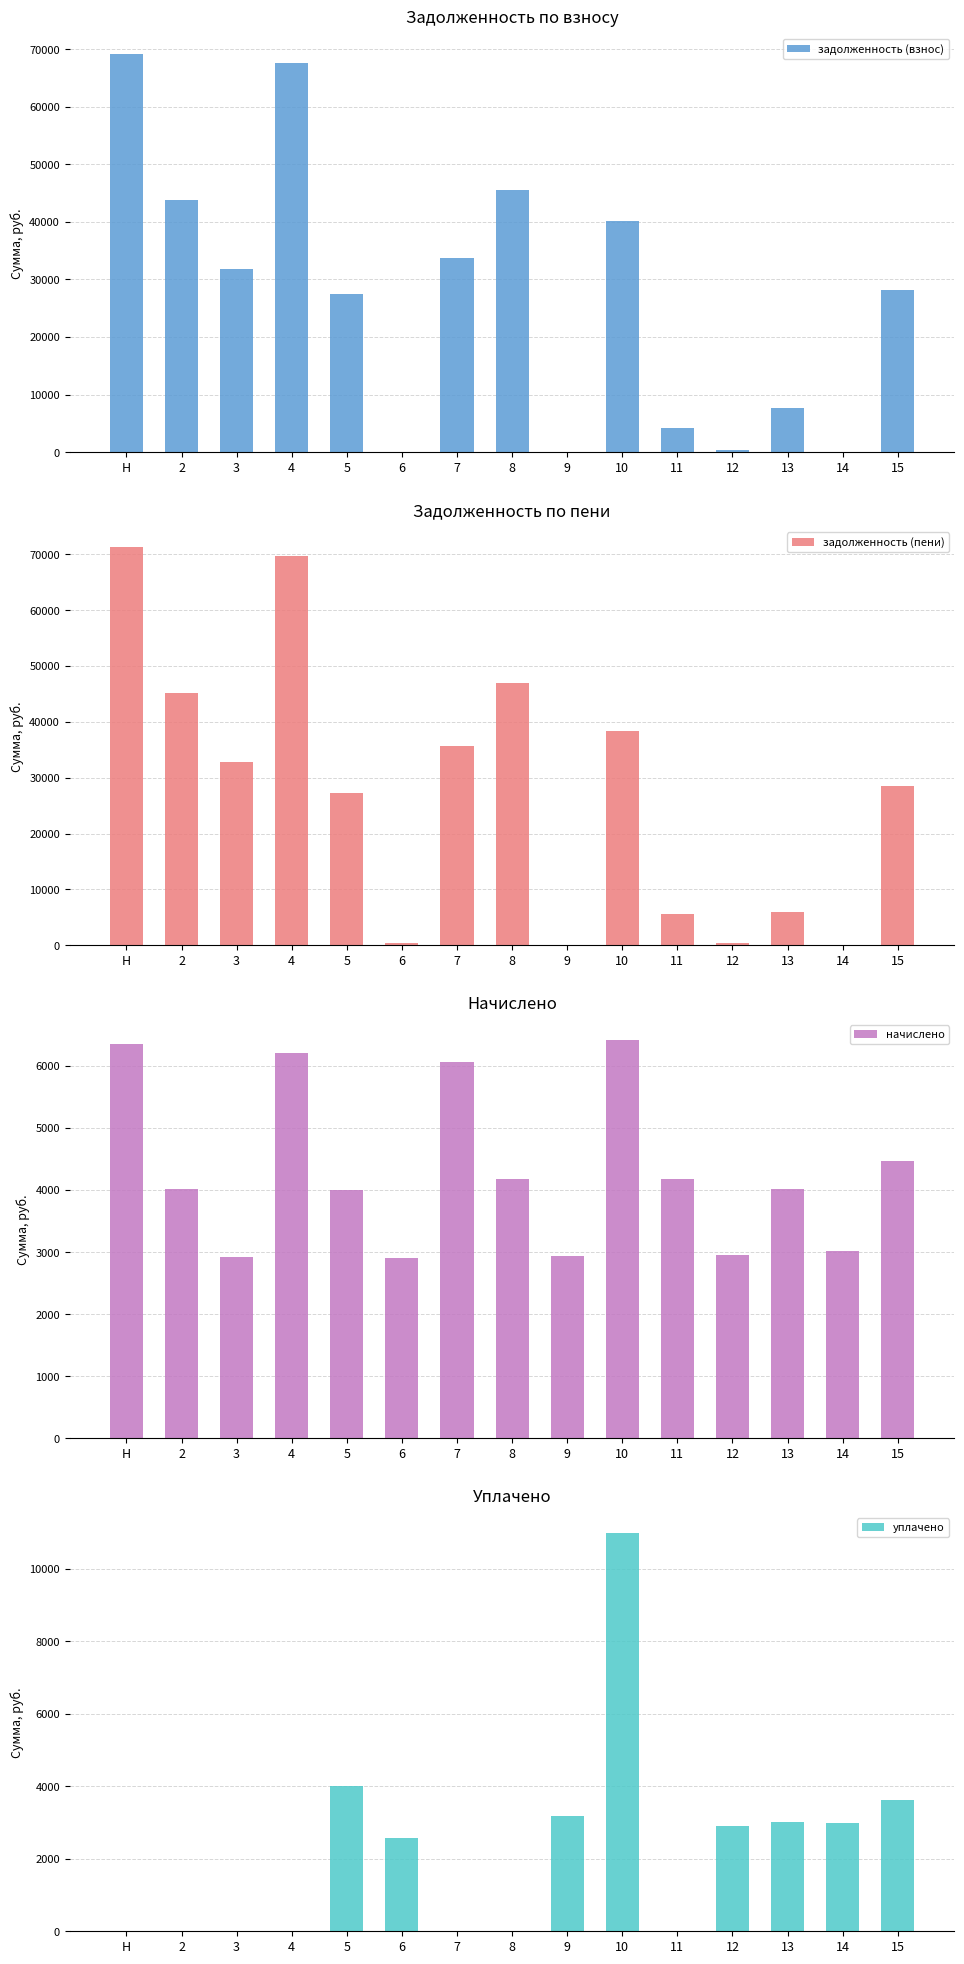

What is the maximum value shown in the chart?

71382.2